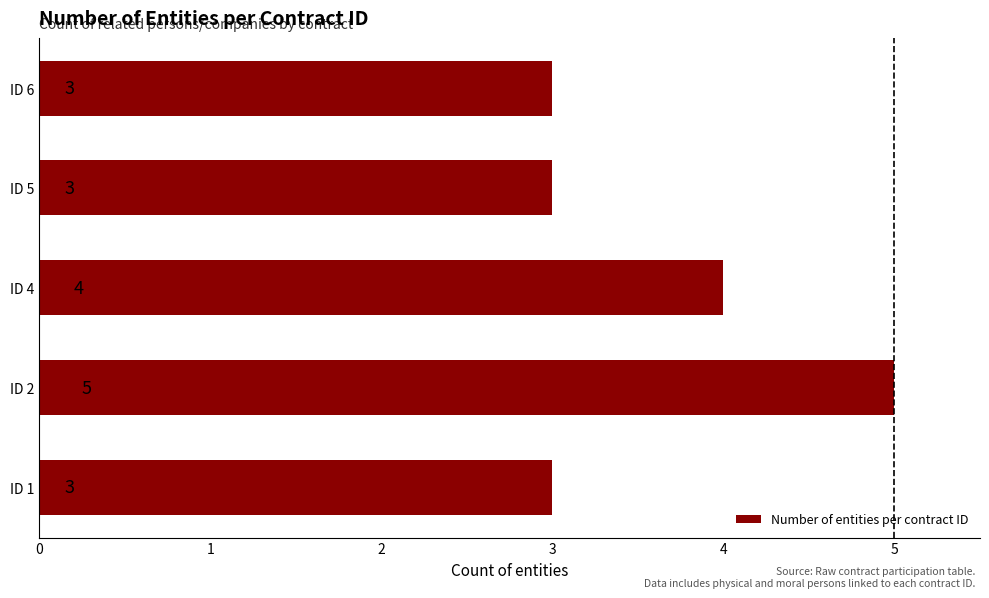

What is the minimum value shown in the chart?

3